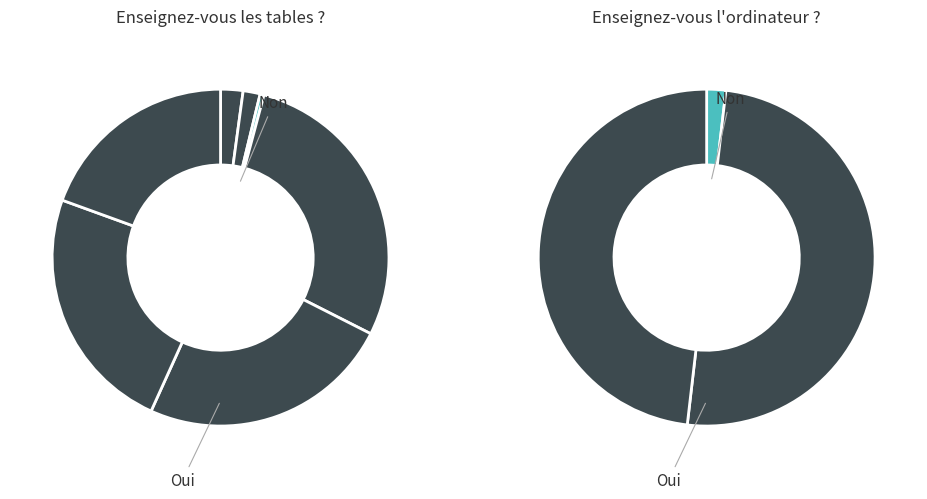

Is there a majority slice in this chart?

No